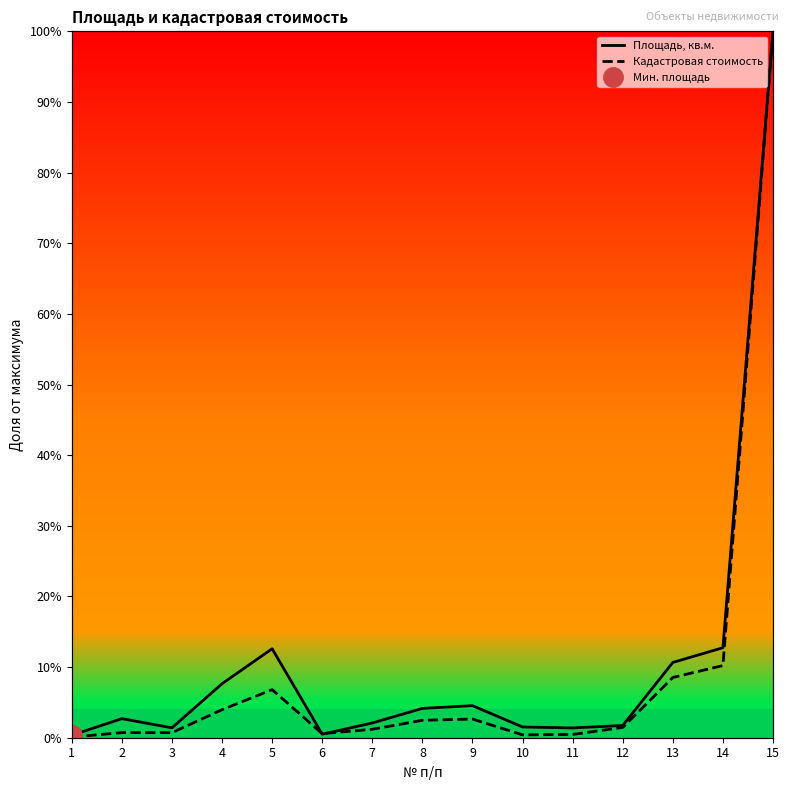

How many times do Площадь, кв.м. and Кадастровая стоимость cross each other?

2